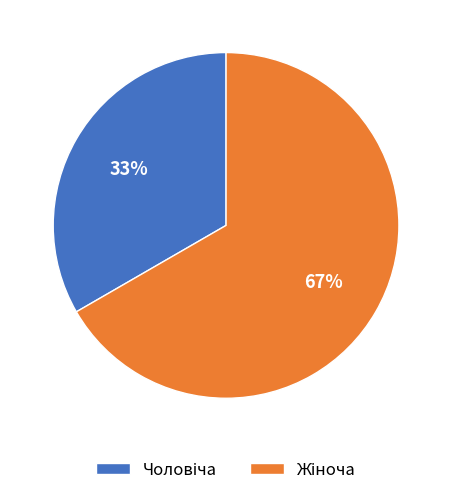

To the nearest percent, what is the average slice percentage?

50%